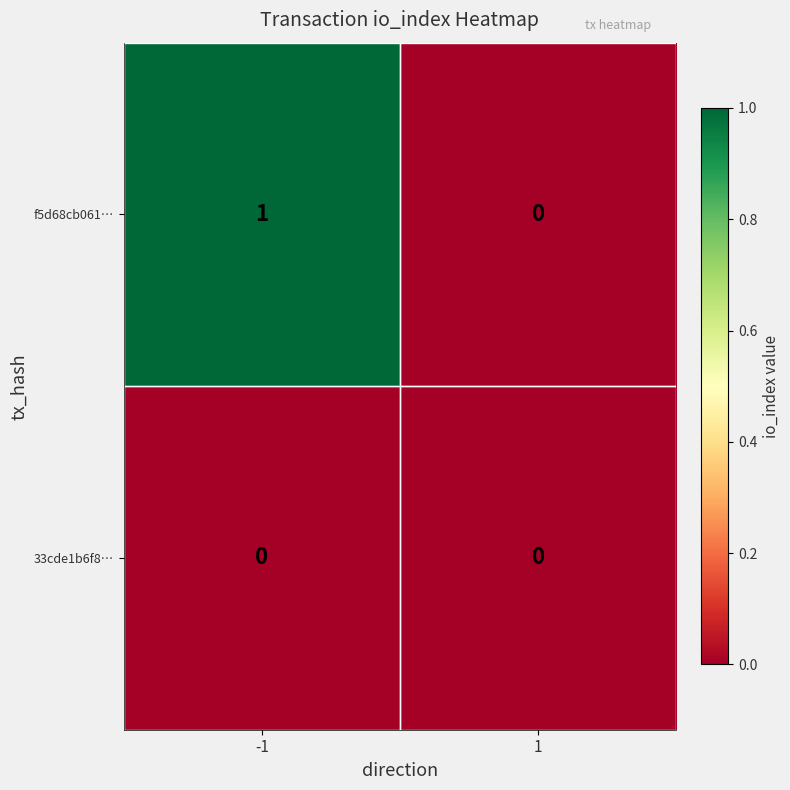

Which series has the largest range (max minus min)?

f5d68cb061…